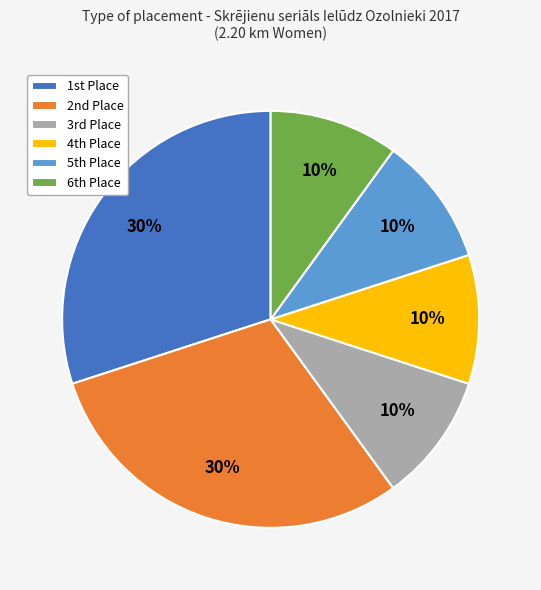

Is there a majority slice in this chart?

No